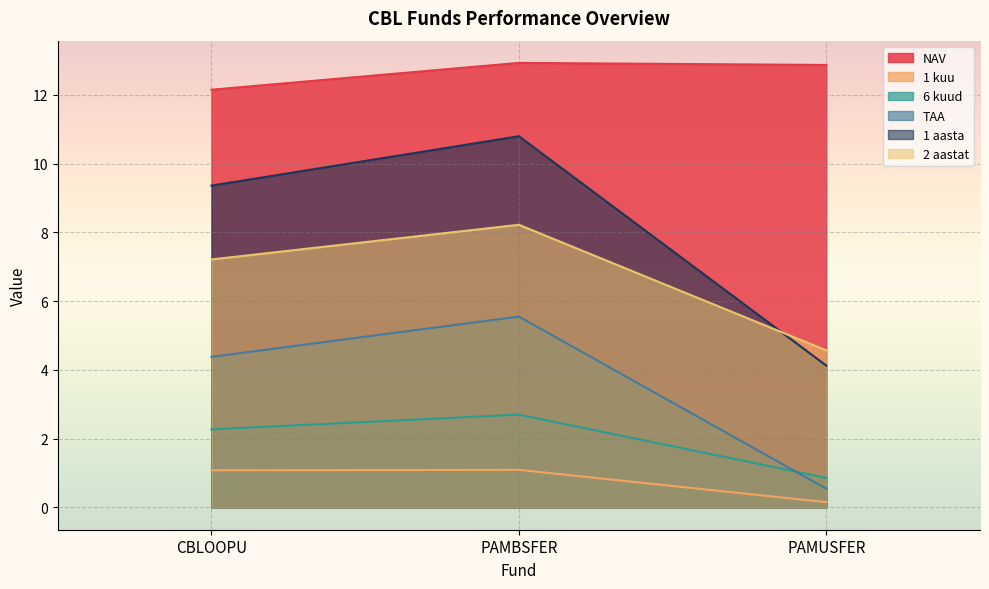

What is the average value of the NAV series?

12.7